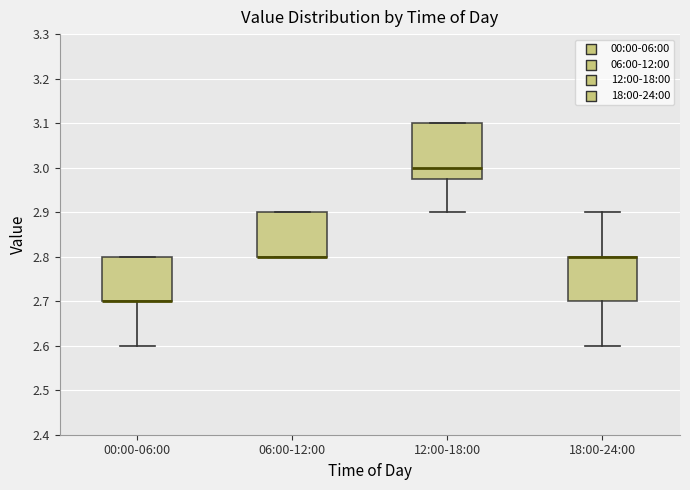

Reading left to right, transcribe this box plot: for each box, give where its median line is, the range the box spans, and where its two whiskers end, as read against the y-axis. The values are not printed on the chart, so give them approximately, as read against the axis.

00:00-06:00: median 2.70 (drawn on the box's lower edge), box 2.70 to 2.80, whiskers 2.60 to 2.80
06:00-12:00: median 2.80 (drawn on the box's lower edge), box 2.80 to 2.90, whiskers 2.80 to 2.90
12:00-18:00: median 3.00, box 2.98 to 3.10, whiskers 2.90 to 3.10
18:00-24:00: median 2.80 (drawn on the box's upper edge), box 2.70 to 2.80, whiskers 2.60 to 2.90